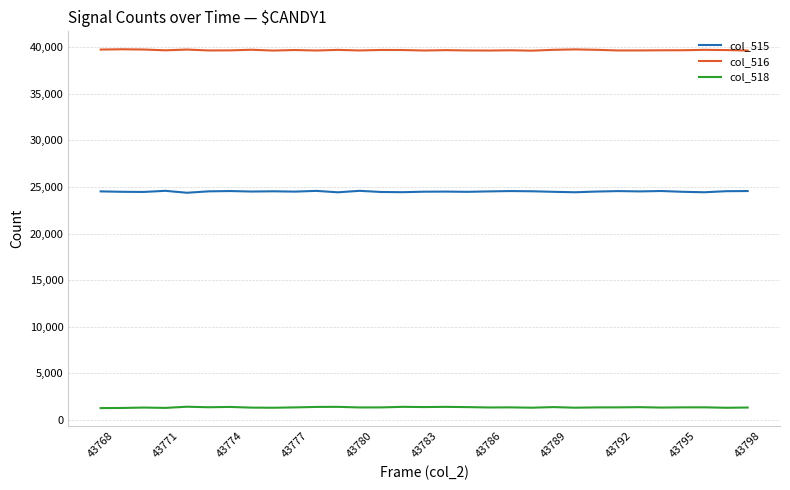

What is the maximum value for col_516?

39768